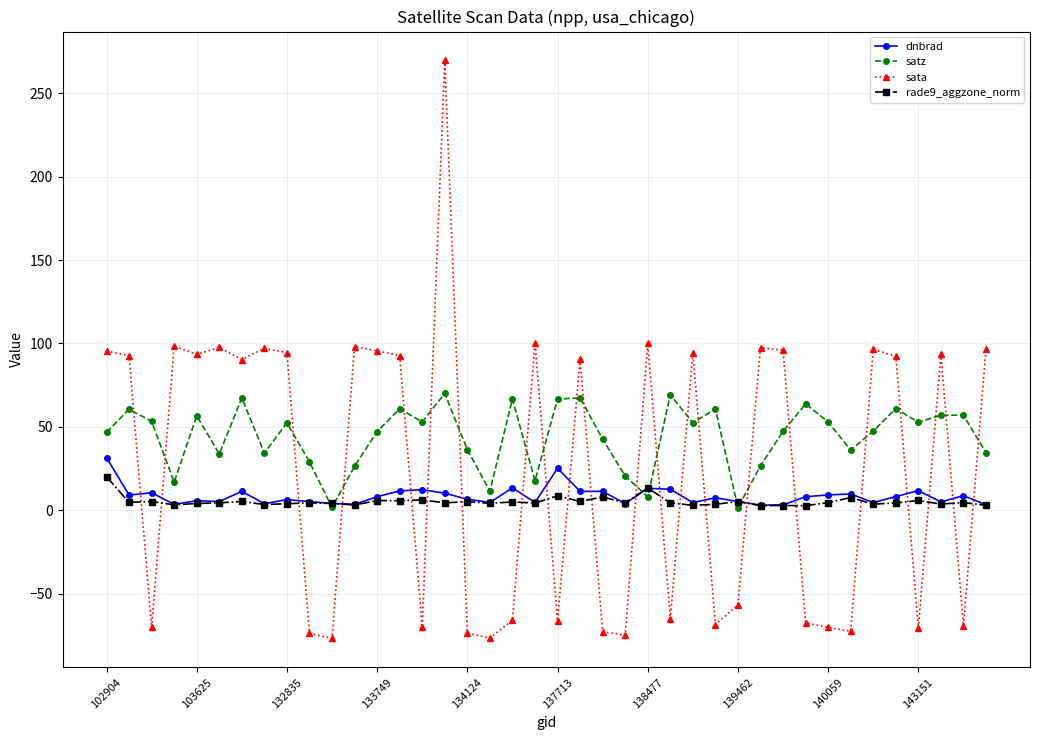

What are all the series names shown in the legend?

dnbrad, satz, sata, rade9_aggzone_norm